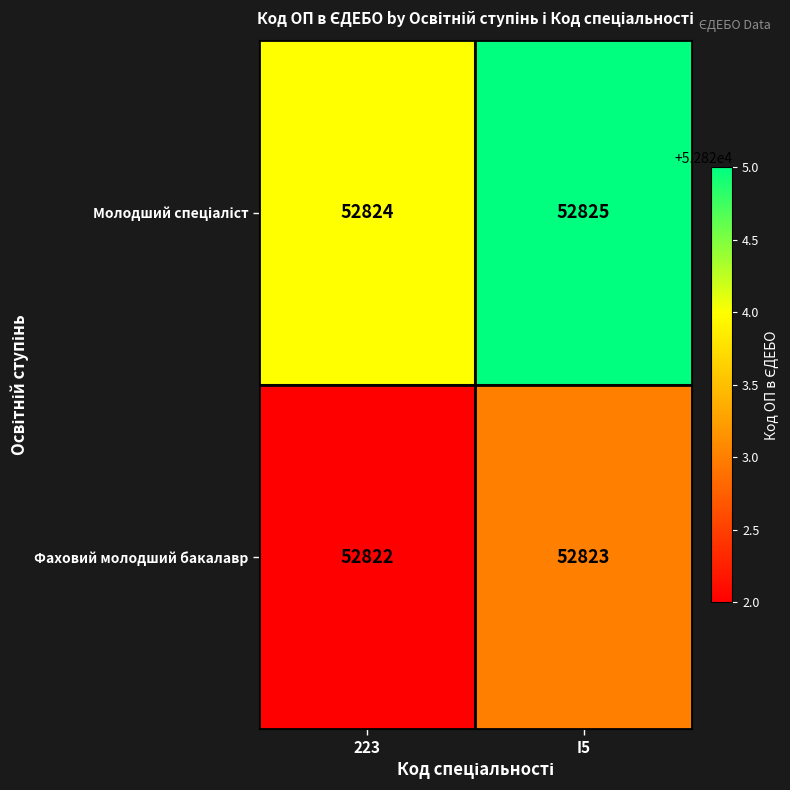

Is it true that Фаховий молодший бакалавр equals 33327 at 223?

False